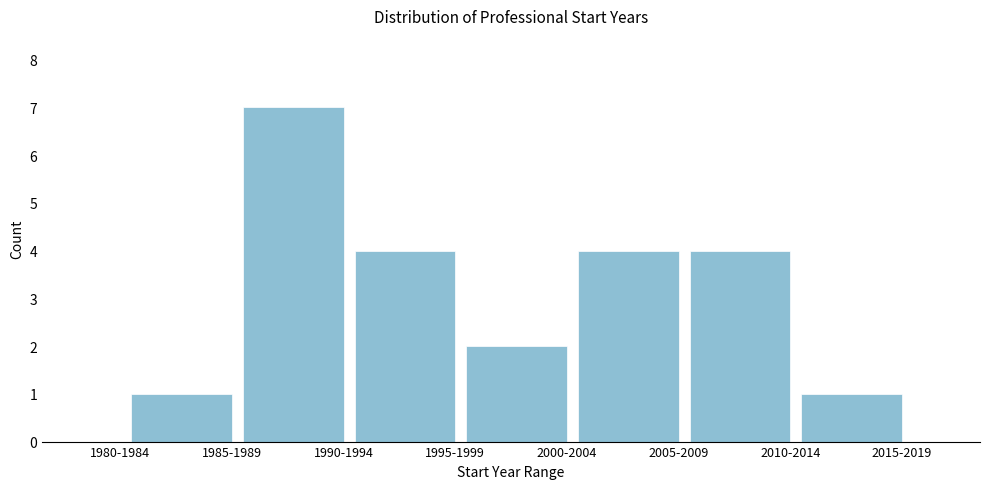

Reading left to right, what are all the values shown in this chart?

1980-1984=0	1985-1989=1	1990-1994=7	1995-1999=4	2000-2004=2	2005-2009=4	2010-2014=4	2015-2019=1